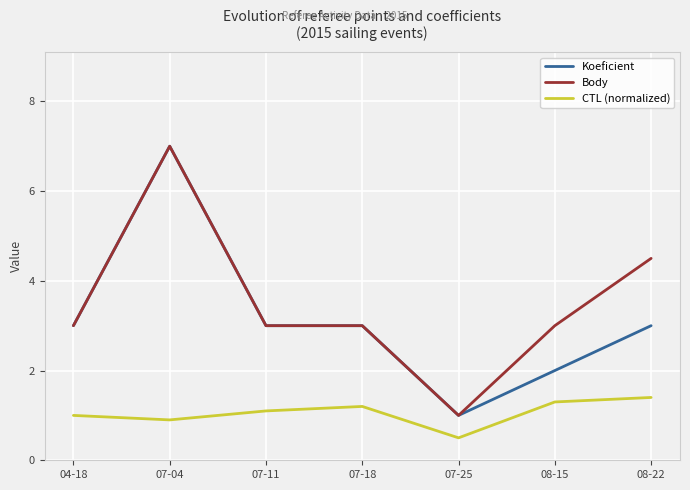

What is the total value across all series at 08-22?

8.9